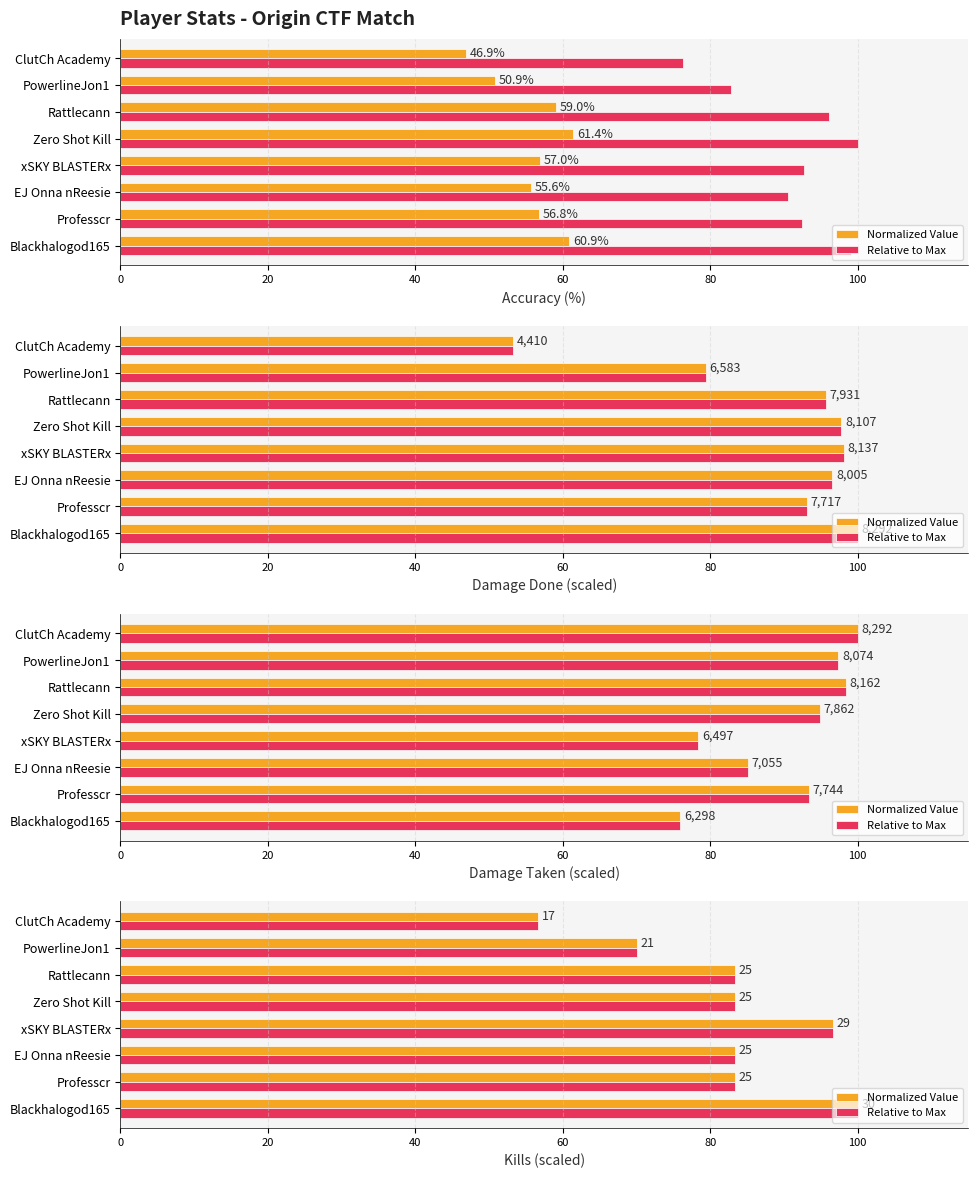

True or false: Normalized Value has a value of 96.7 at xSKY BLASTERx.

True